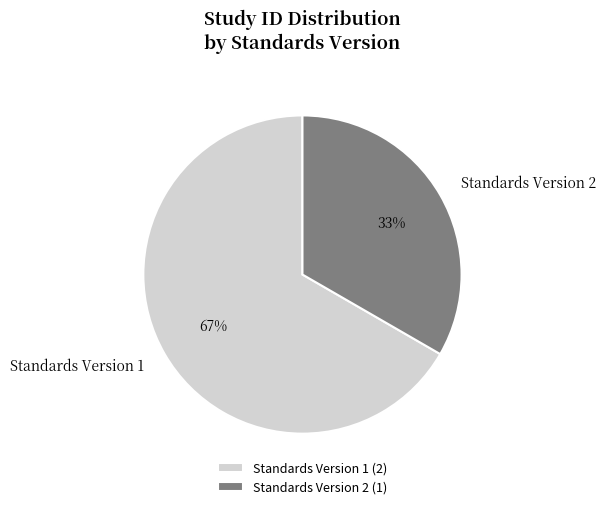

Is the sum of Standards Version 2 and Standards Version 1 greater than half?

Yes